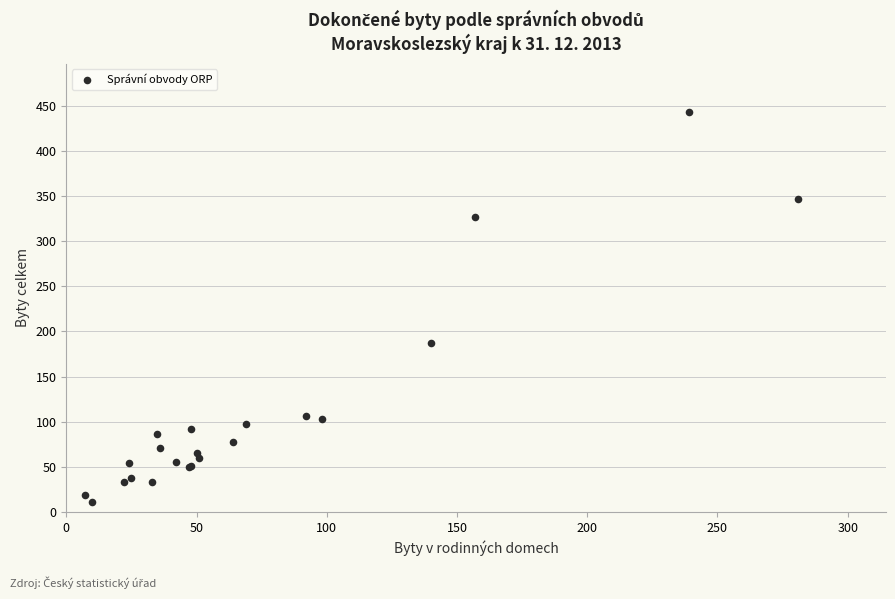

What Y value in the scatter plot is closest to 227?

187